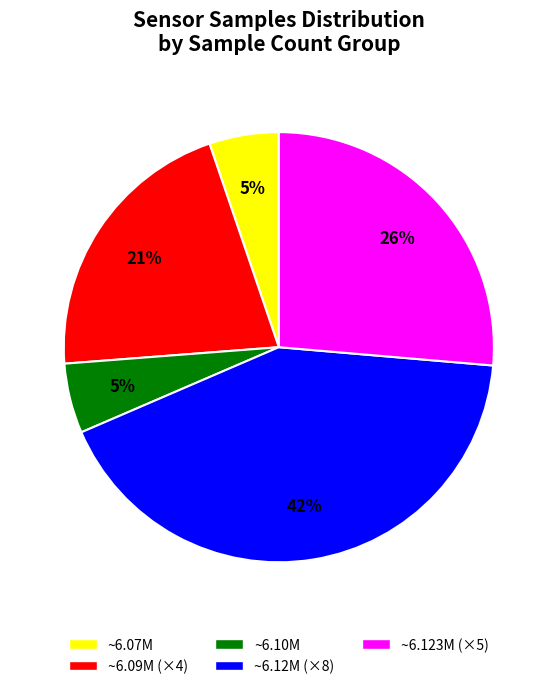

To the nearest percent, what is the average slice percentage?

20%